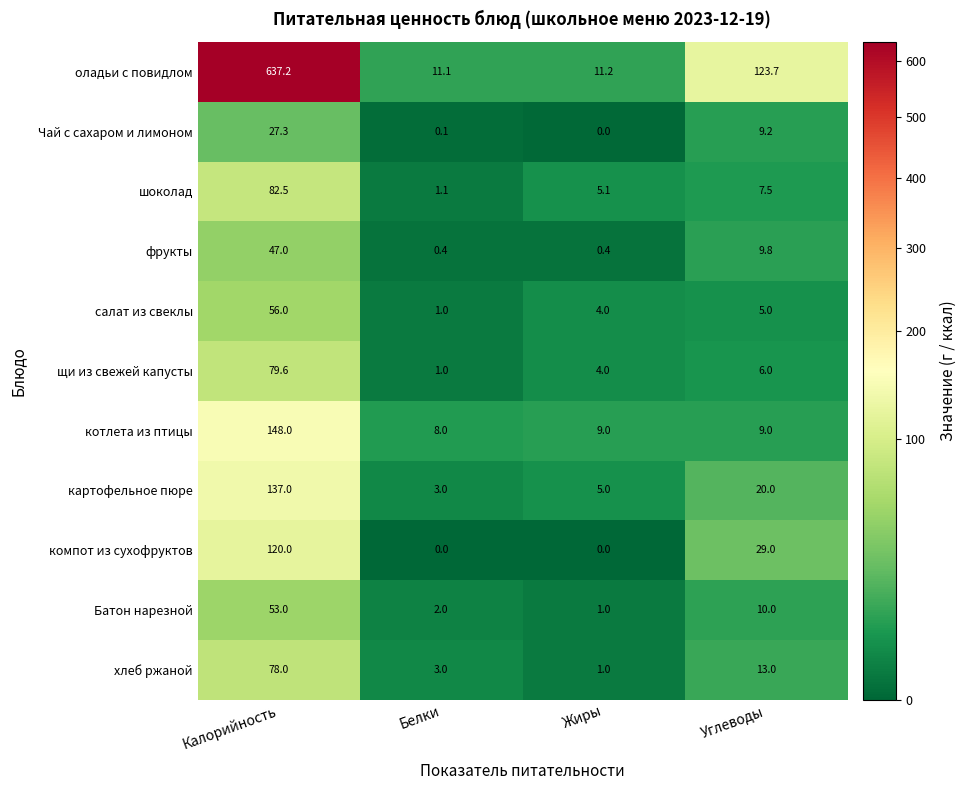

What is the maximum value for котлета из птицы?

148.0